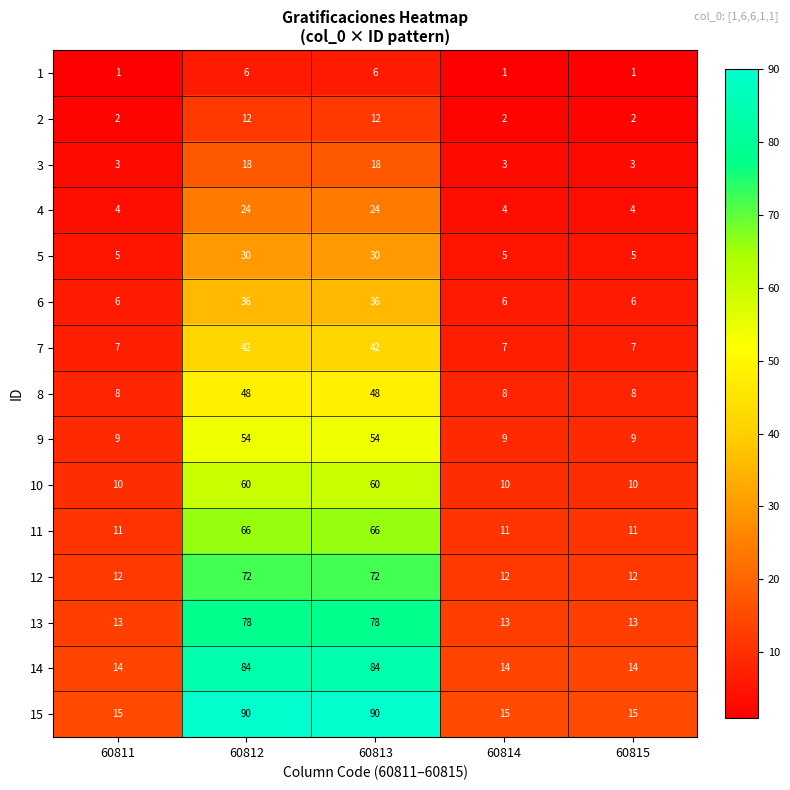

The 5 series shows 30 at 60813. True or false?

True